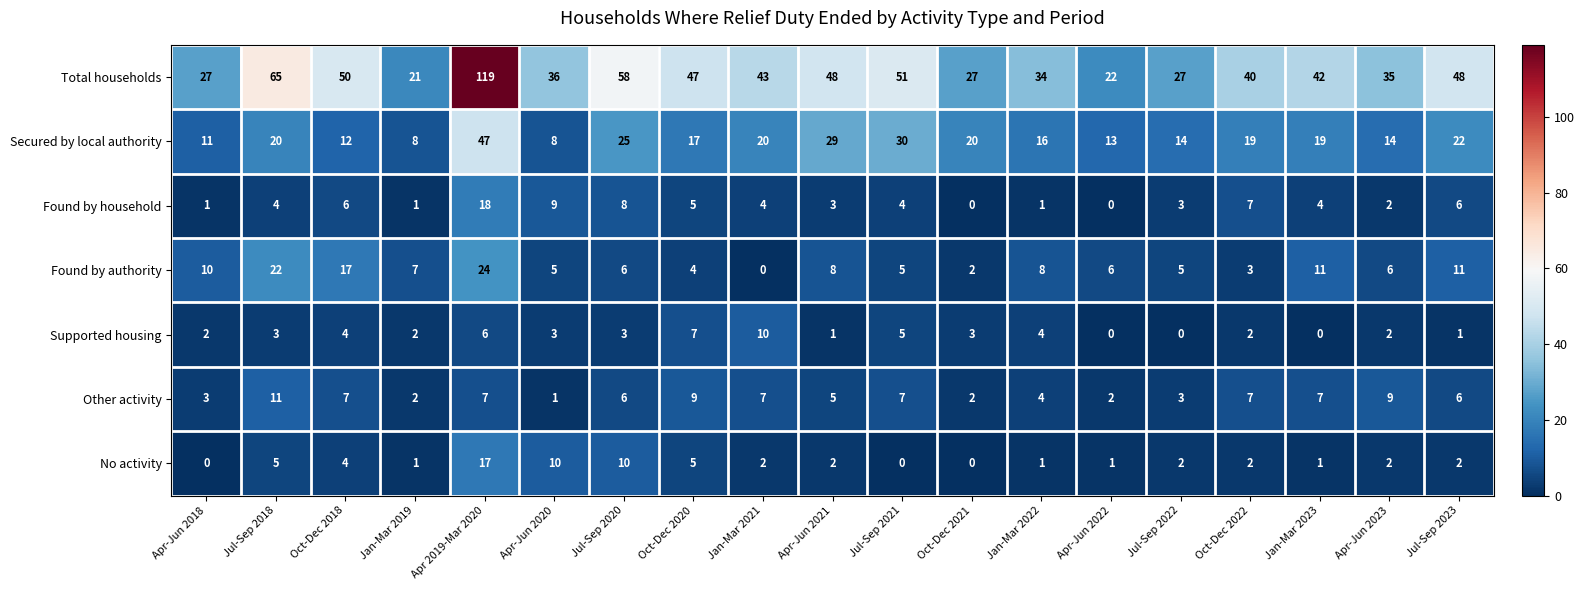

Which series has the largest total across all categories?

Total households